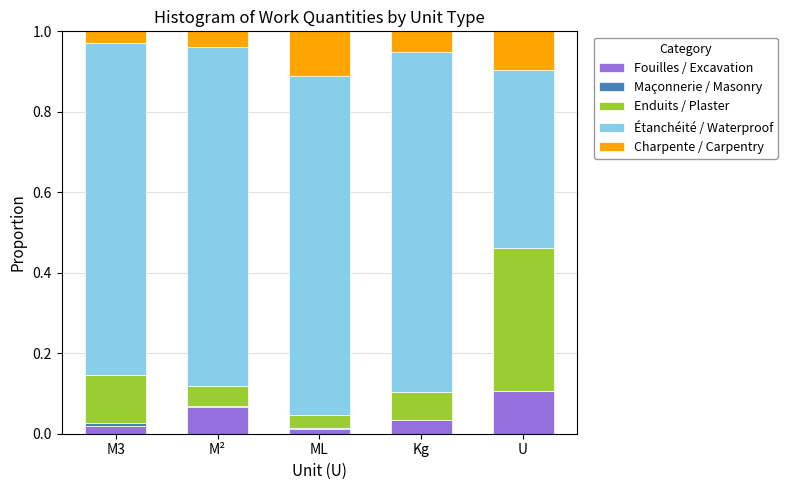

At which label does Fouilles / Excavation reach its peak?

U